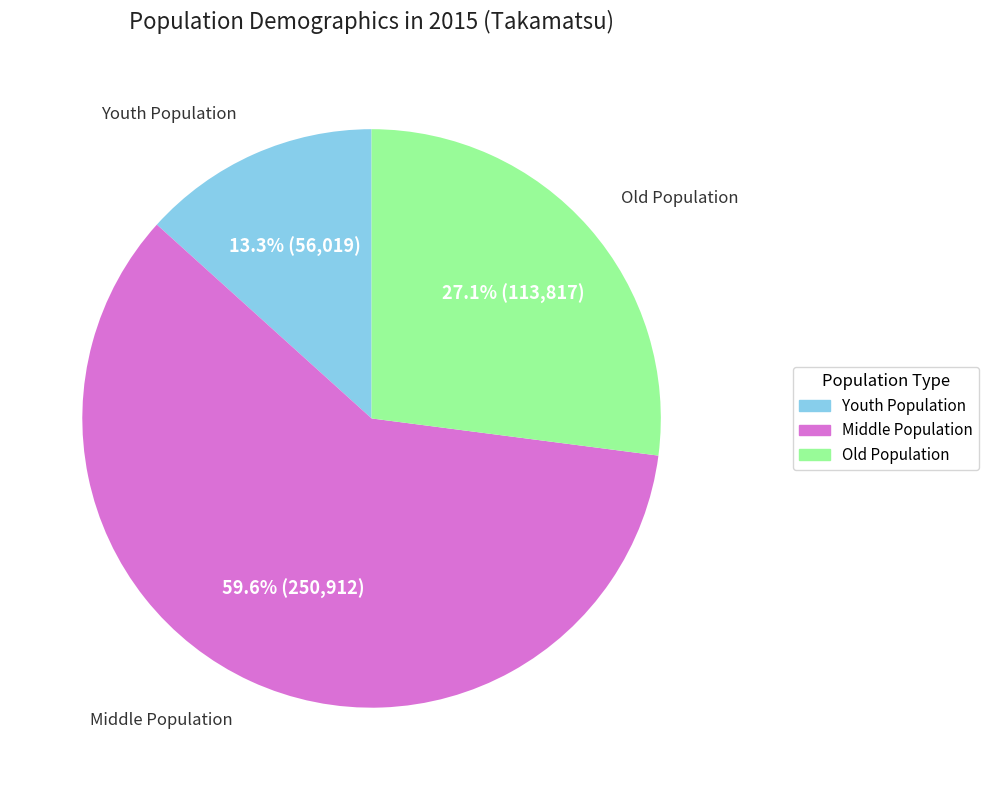

Does any single category account for the majority?

Yes